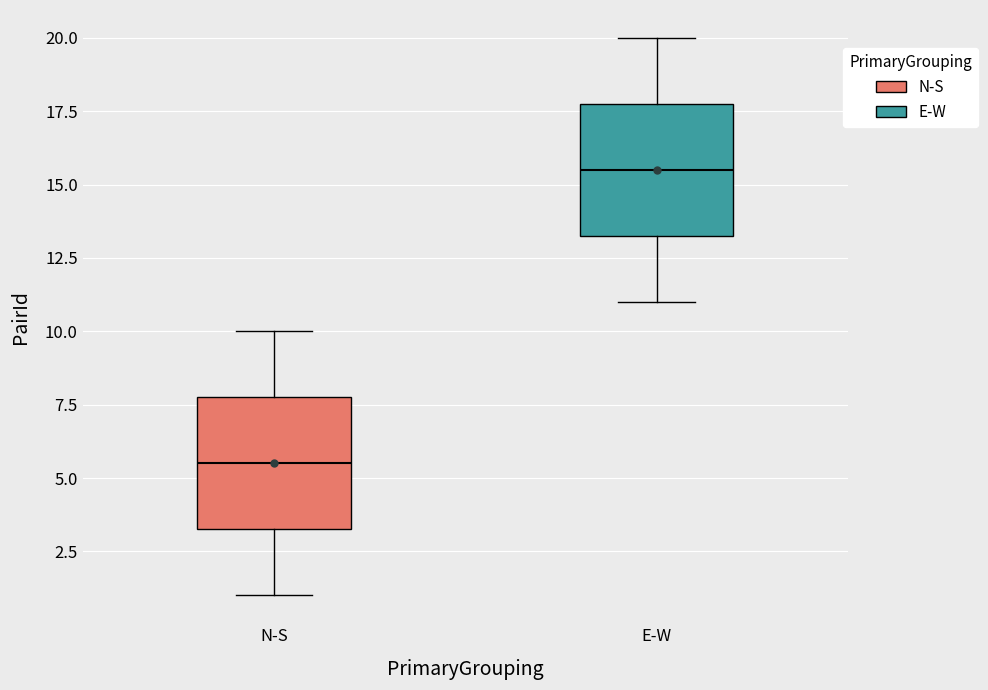

Where does the median line of the box for N-S sit on the y-axis? The values are not printed on the chart, so give them approximately, as read against the axis.

5.5